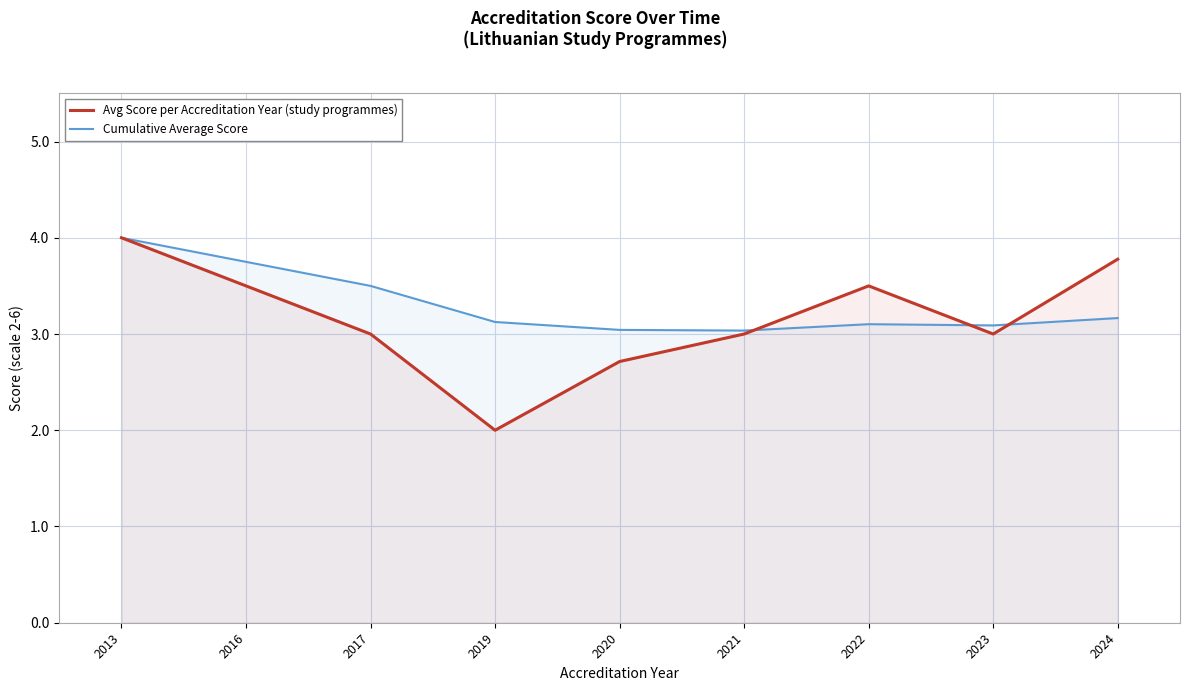

Rank the series at 2024 from lowest to highest value.

Cumulative Average Score, Avg Score per Accreditation Year (study programmes)